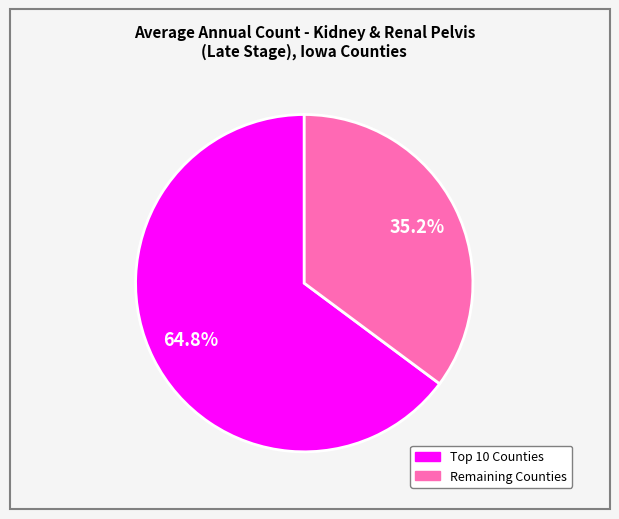

Is there any slice that represents more than half of the pie?

Yes